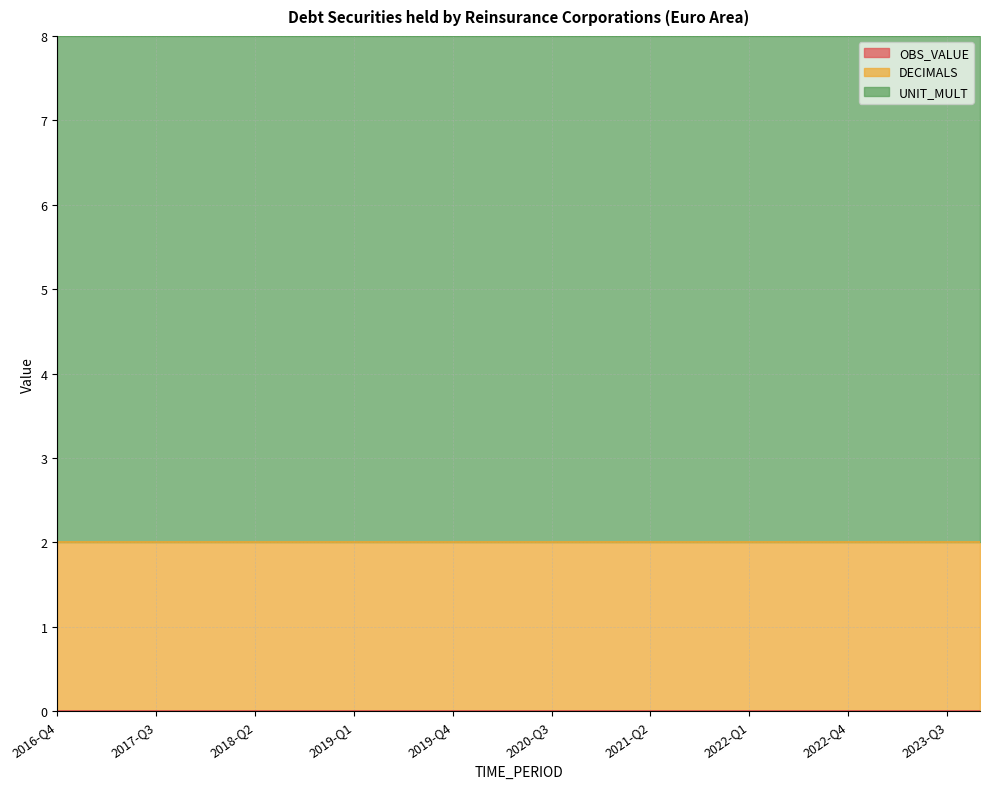

Which category has the highest value across all series?

2016-Q4